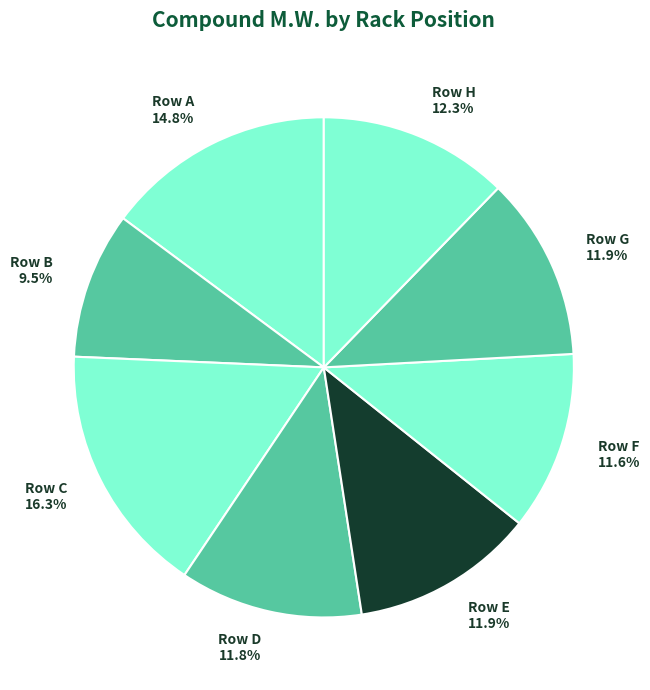

Count the number of slices in the pie.

8